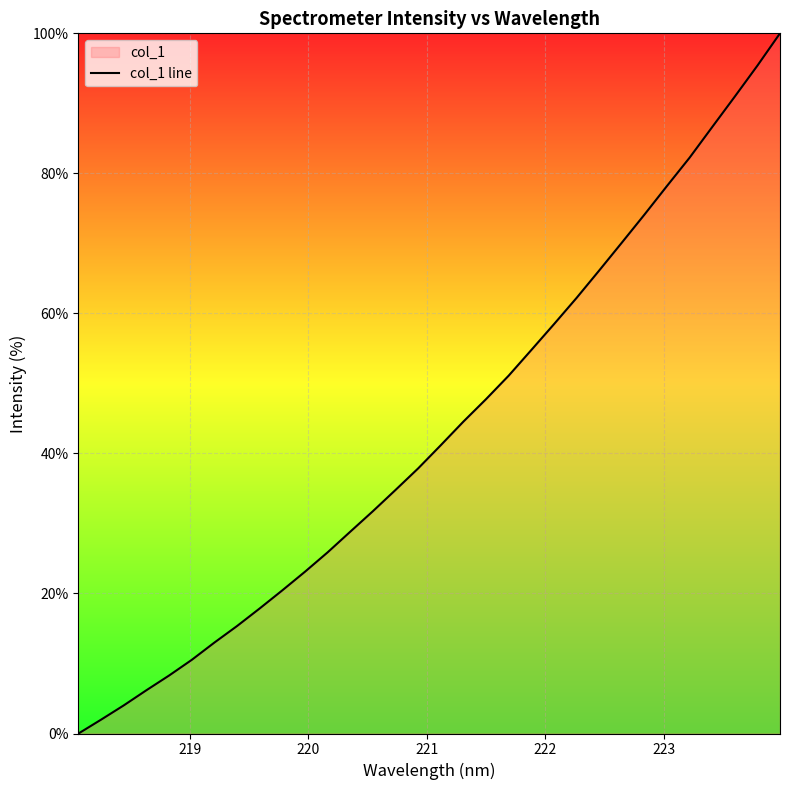

What is the sum of all values?

1383.6